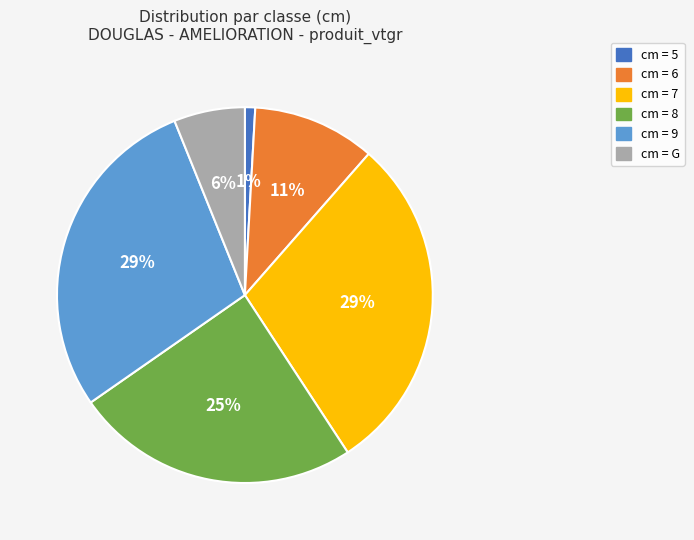

Which has a higher value, cm = 6 or cm = 9?

cm = 9